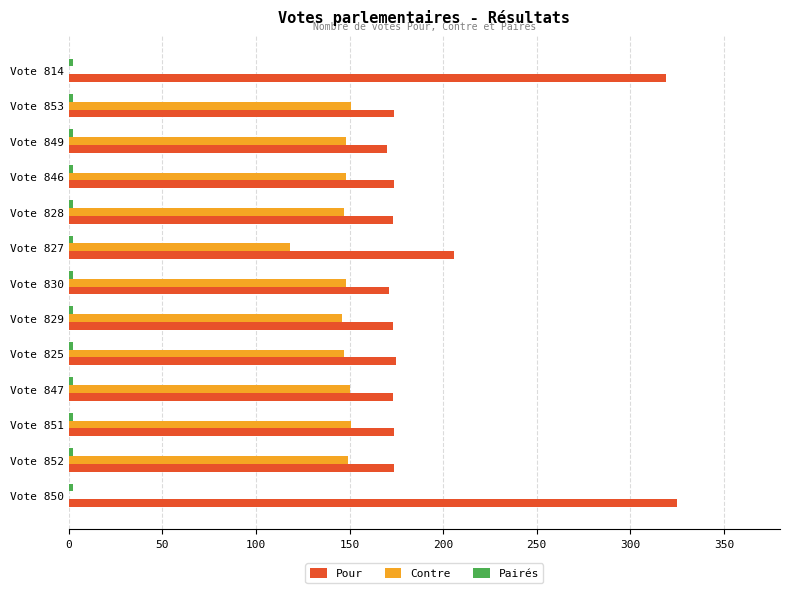

Which series has the largest total across all categories?

Pour